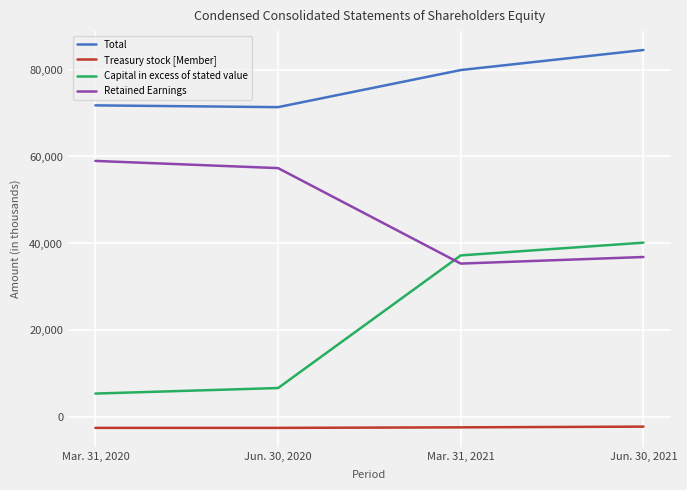

At which label is Capital in excess of stated value closest to 22840?

Mar. 31, 2021